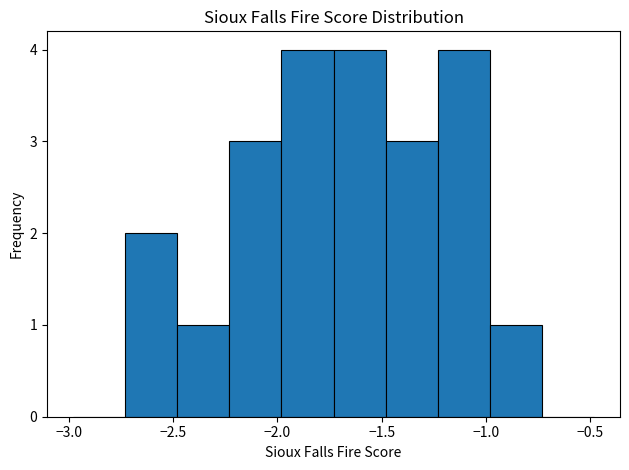

Reading left to right, list every bar in this chart as the range it spans on the x-axis followed by its height. Neither the bar edges nor the heights are printed on the chart, so give them approximately, as read against the axes.

-3.00 to -2.75: 0
-2.75 to -2.50: 2
-2.50 to -2.25: 1
-2.25 to -2.00: 3
-2.00 to -1.75: 4
-1.75 to -1.50: 4
-1.50 to -1.25: 3
-1.25 to -1.00: 4
-1.00 to -0.75: 1
-0.75 to -0.50: 0